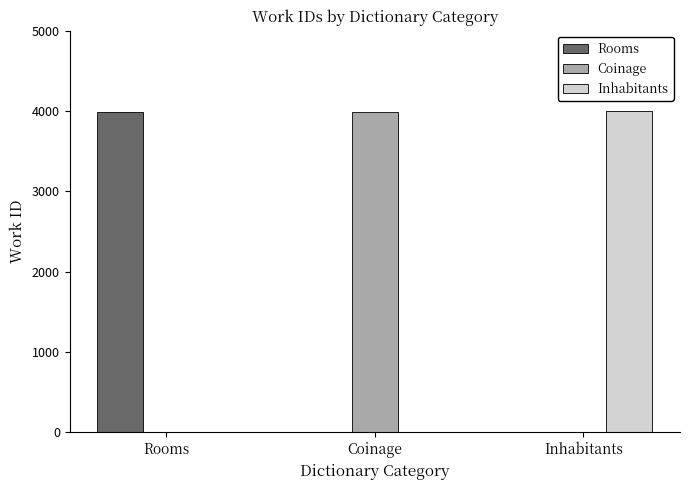

Reading left to right, extract all data points from this chart.

Rooms: 3994	0	0
Coinage: 0	3983	0
Inhabitants: 0	0	3995